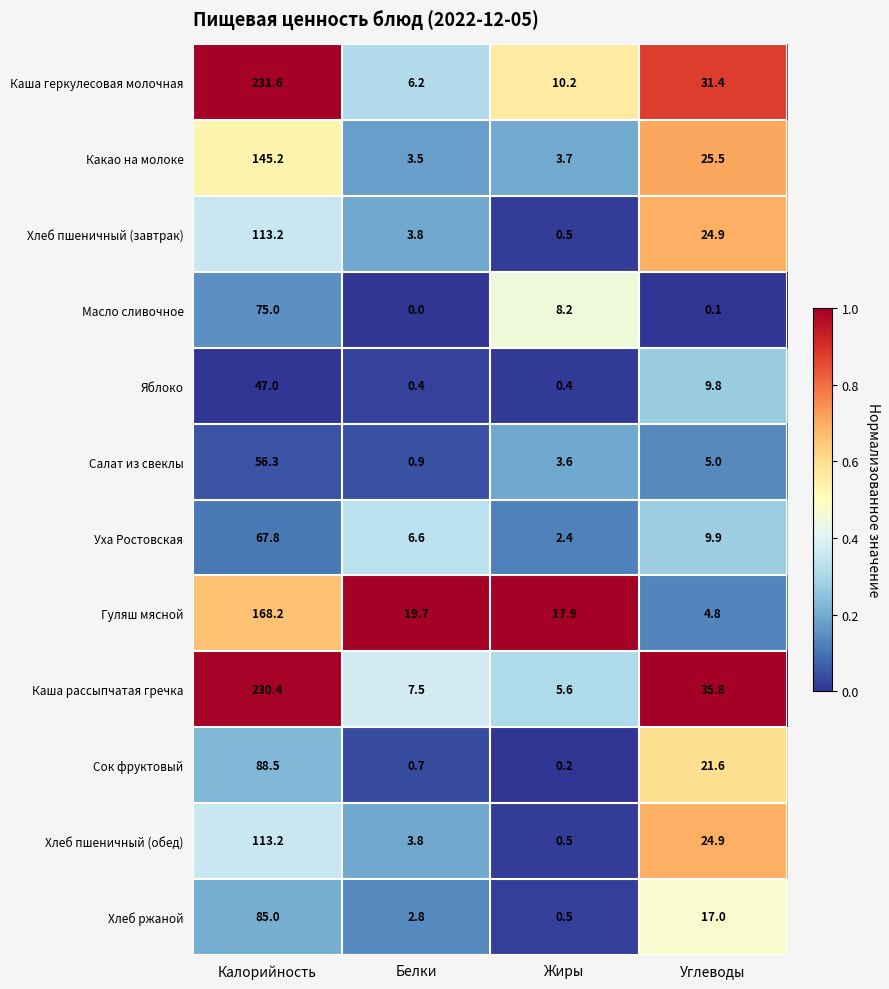

At how many categories does at least one series exceed 0?

4